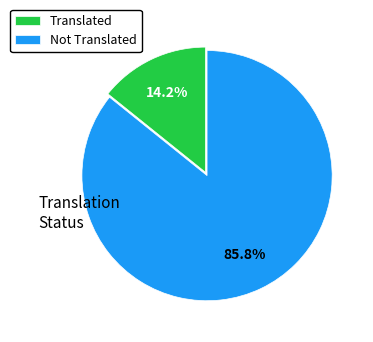

What is the ratio of the value at Not Translated to the value at Translated?

6.0